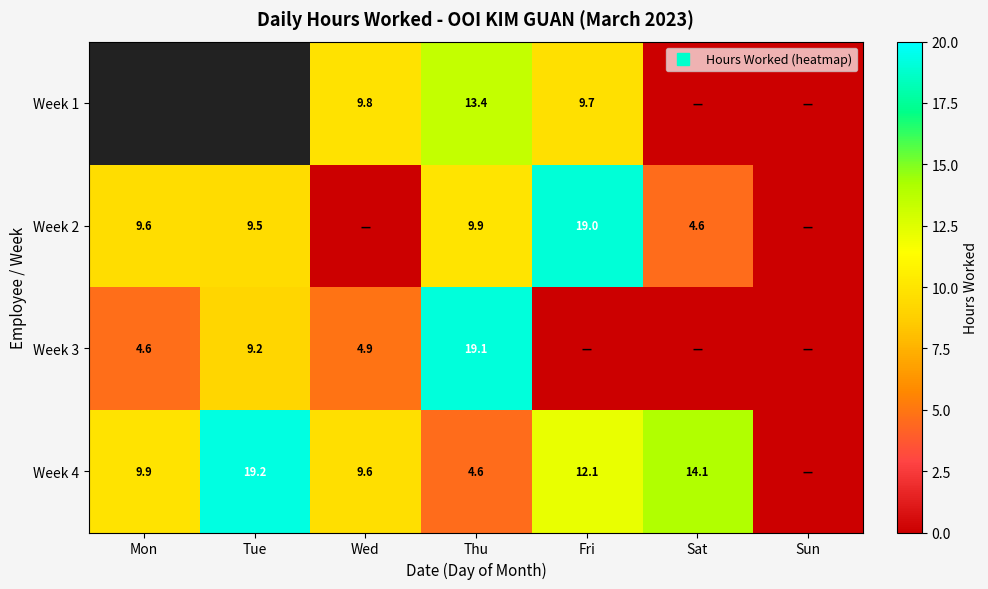

Which category has the highest value in the Week 3 series?

Thu